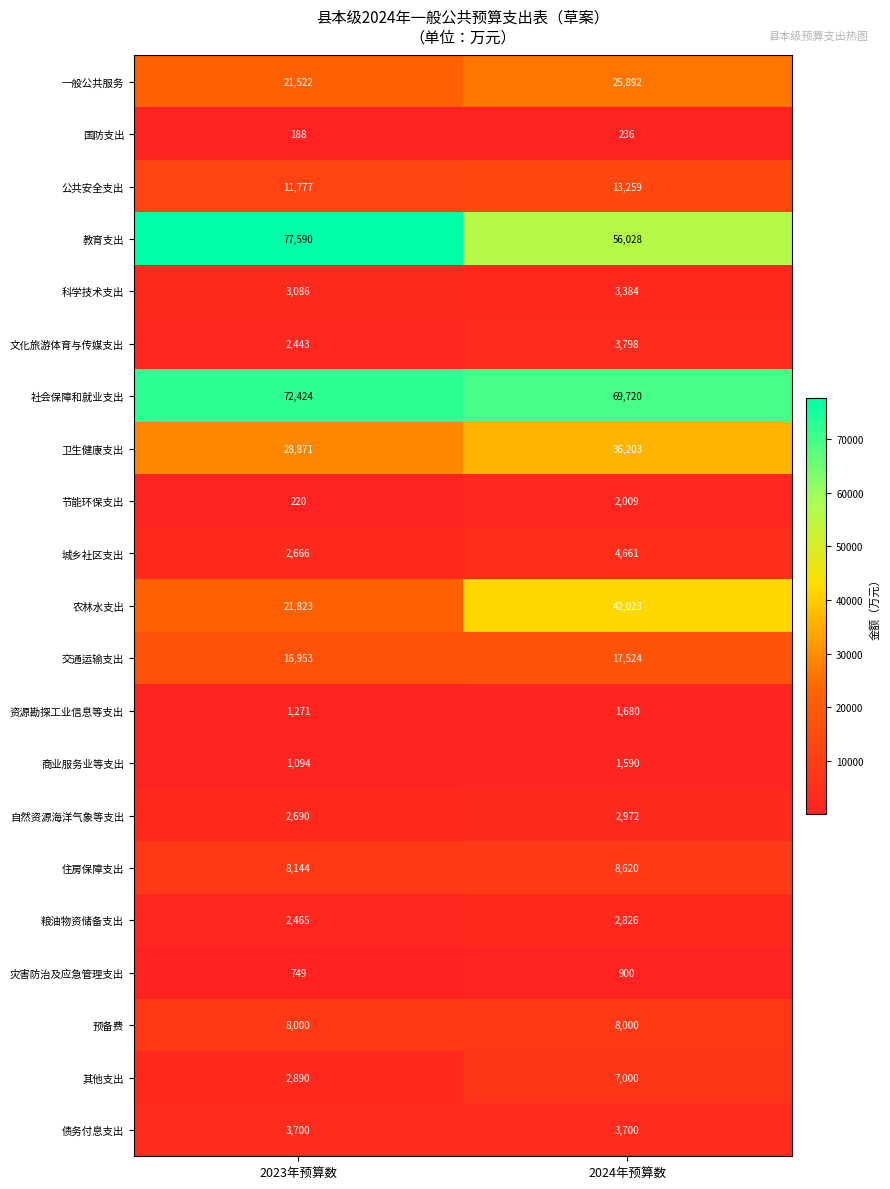

What is the total value across all series at 2024年预算数?

312025